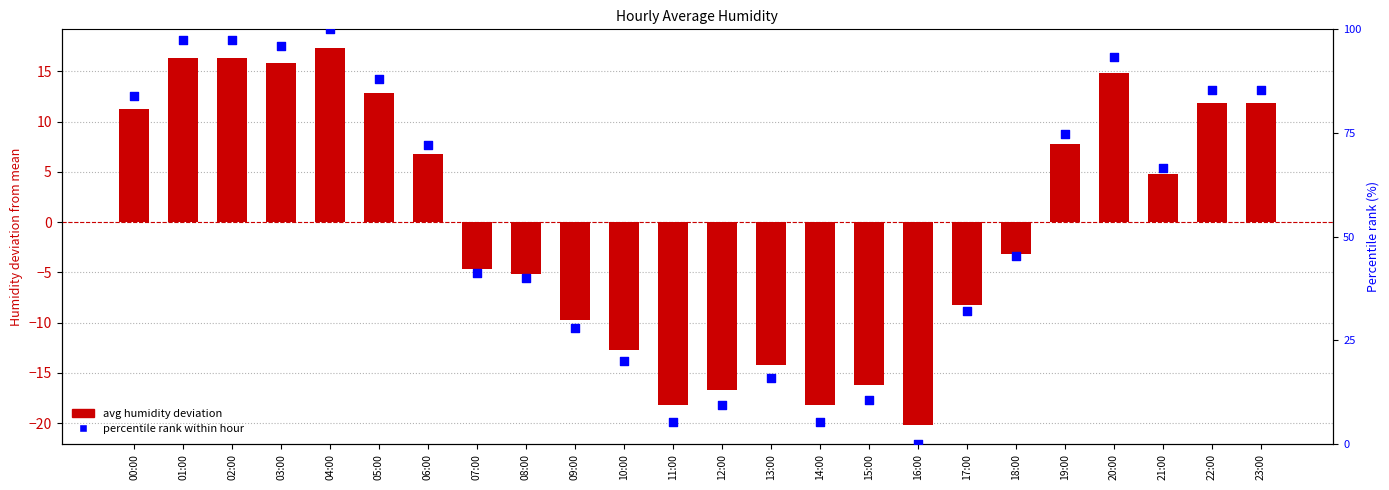

At how many categories does at least one series exceed 1?

23